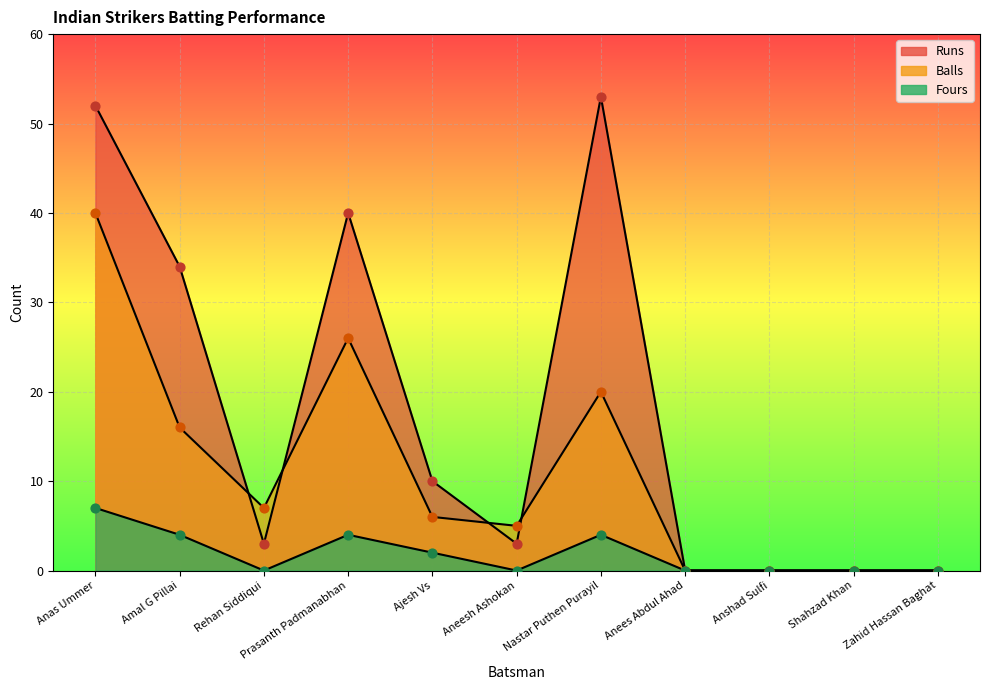

At which category is the sum across all series the highest?

Anas Ummer